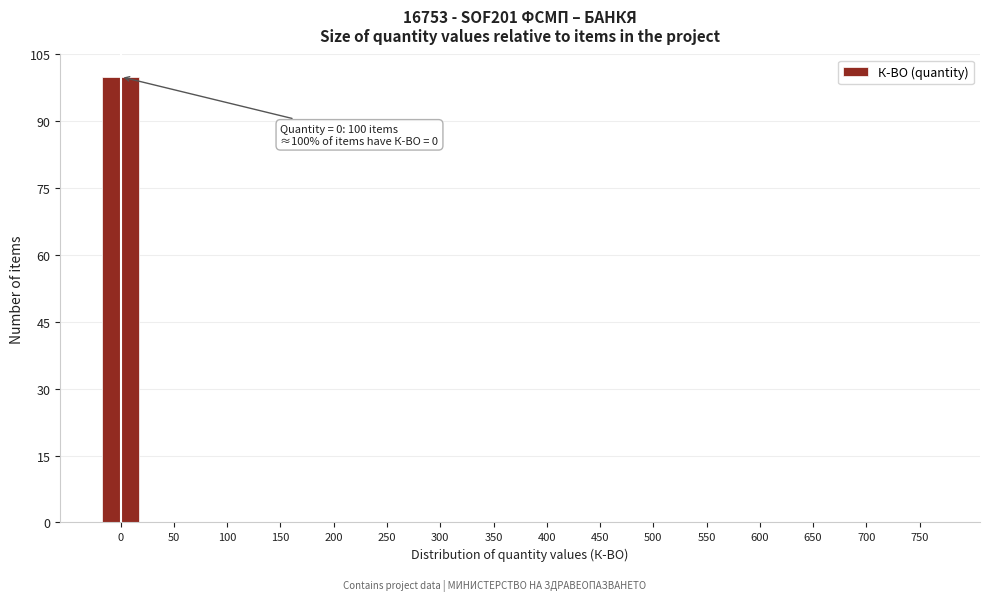

Reading left to right, transcribe all the data shown in this chart.

0=100	50=0	100=0	150=0	200=0	250=0	300=0	350=0	400=0	450=0	500=0	550=0	600=0	650=0	700=0	750=0